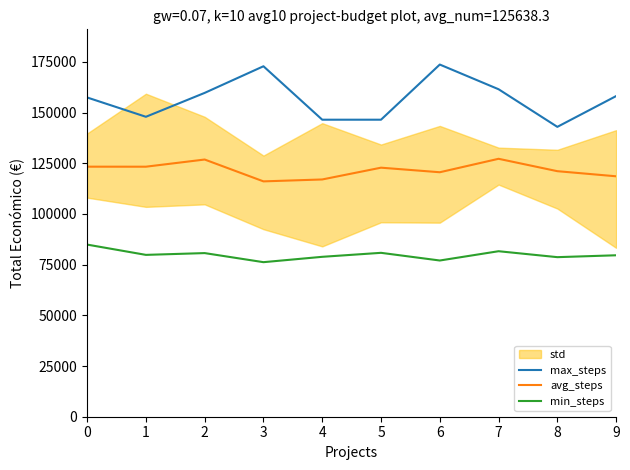

Reading right to left, extract all data points from this chart.

max_steps: 9=158138.4	8=142957.9	7=161511.5	6=173688.2	5=146487.9	4=146487.7	3=172845.4	2=159715.3	1=147926.0	0=157450.7
avg_steps: 9=118576.6	8=121098.0	7=127209.3	6=120573.9	5=122826.7	4=117013.5	3=116071.7	2=126847.9	1=123309.5	0=123321.0
min_steps: 9=79622.9	8=78696.1	7=81625.1	6=77045.0	5=80830.8	4=78864.9	3=76223.8	2=80700.6	1=79820.7	0=84894.9